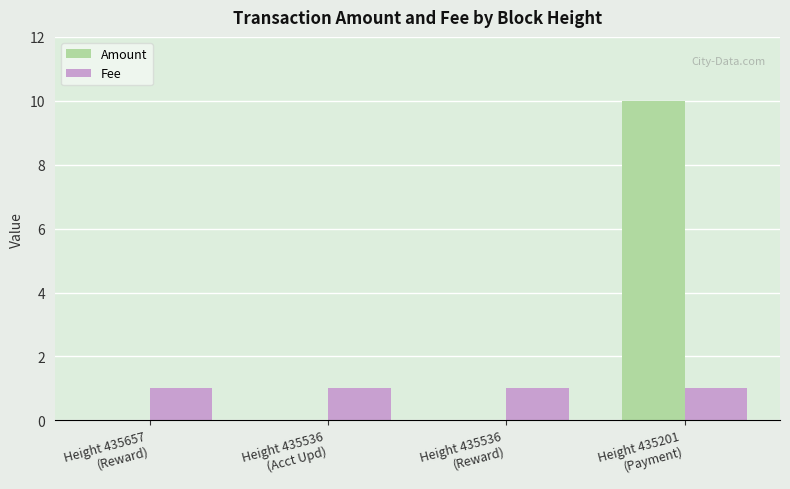

Which category has the highest value across all series?

Height 435201
(Payment)